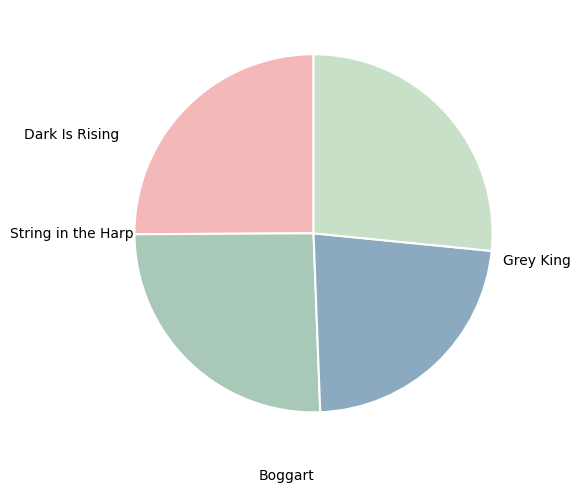

How many segments does this pie chart have?

4